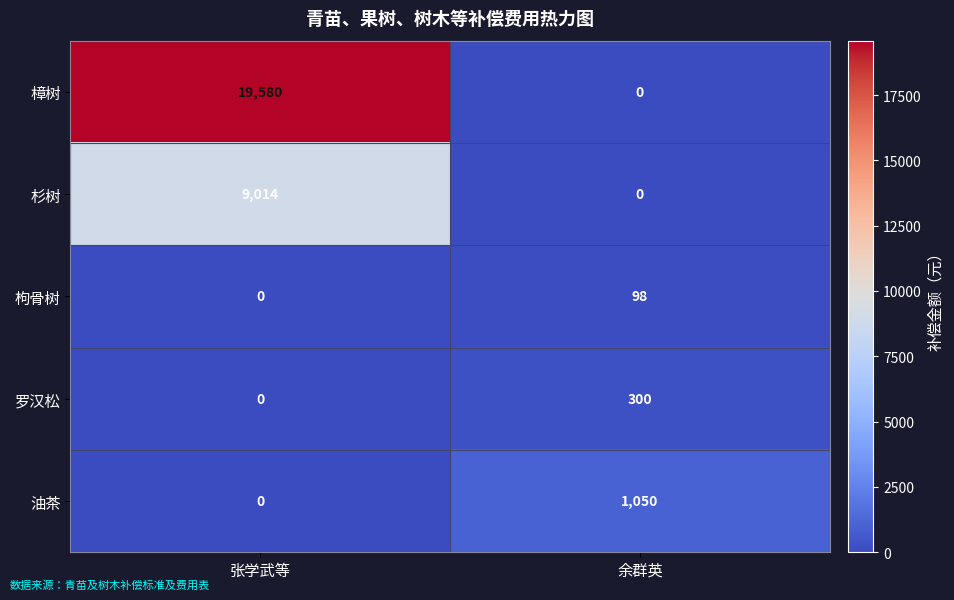

At which category is the sum across all series the highest?

张学武等